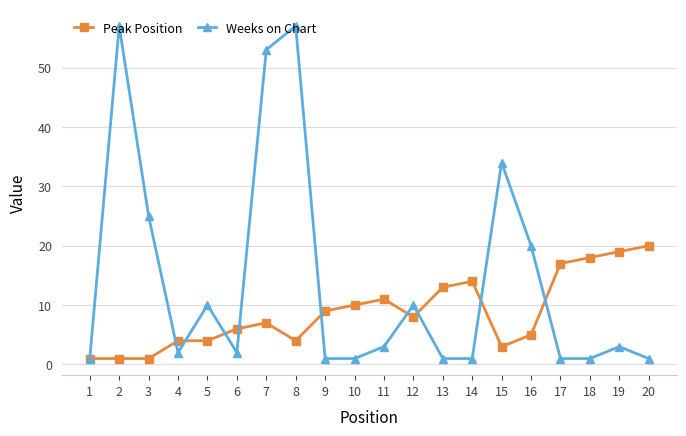

At which category is the sum across all series the highest?

8